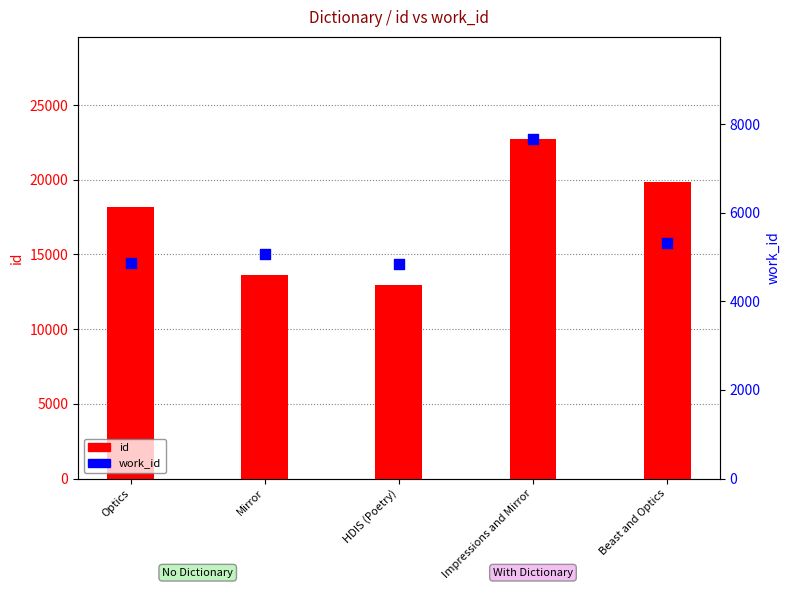

What are all the series names shown in the legend?

id, work_id